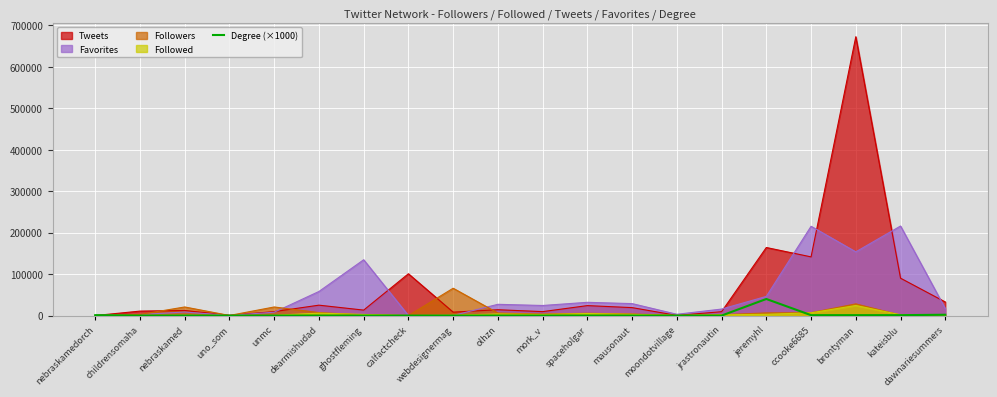

What position from the right is dawnariesummers?

1